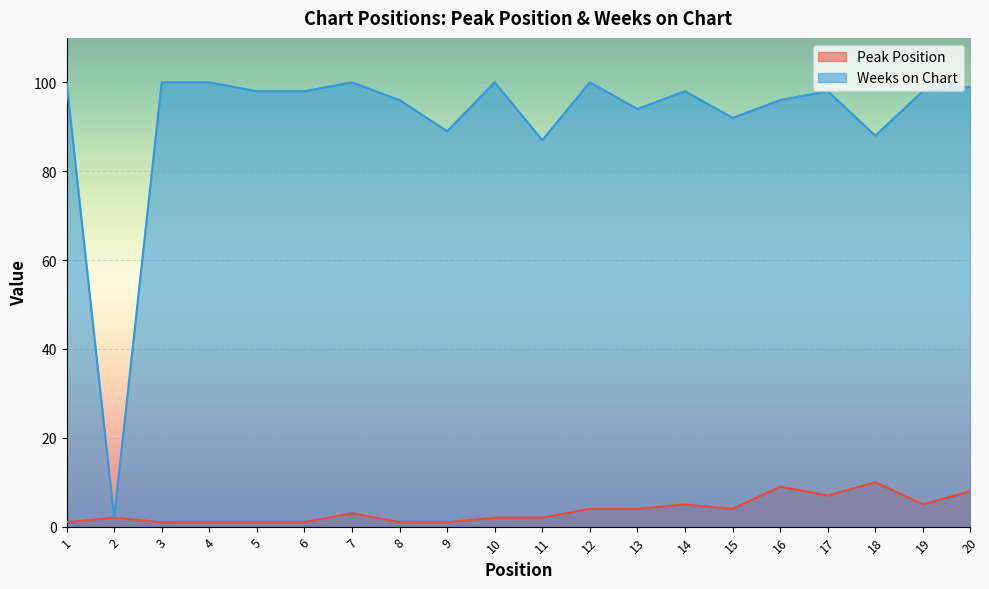

True or false: Peak Position and Weeks on Chart intersect in this chart.

False